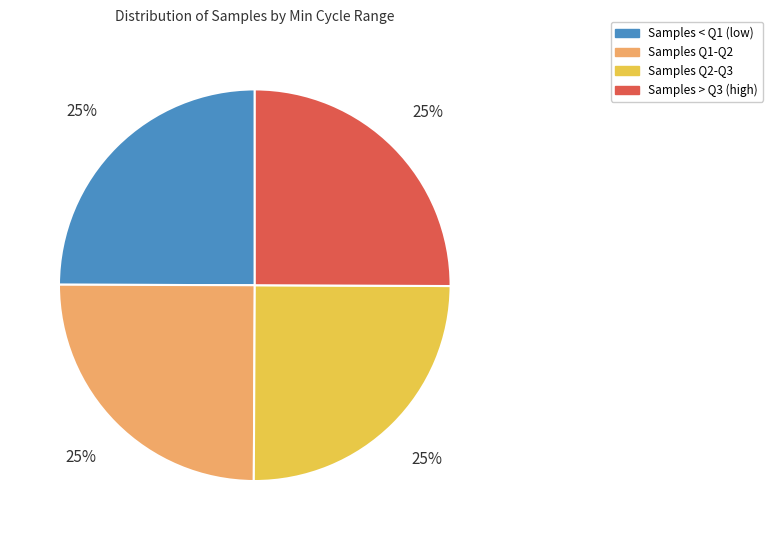

Does any single category account for the majority?

No